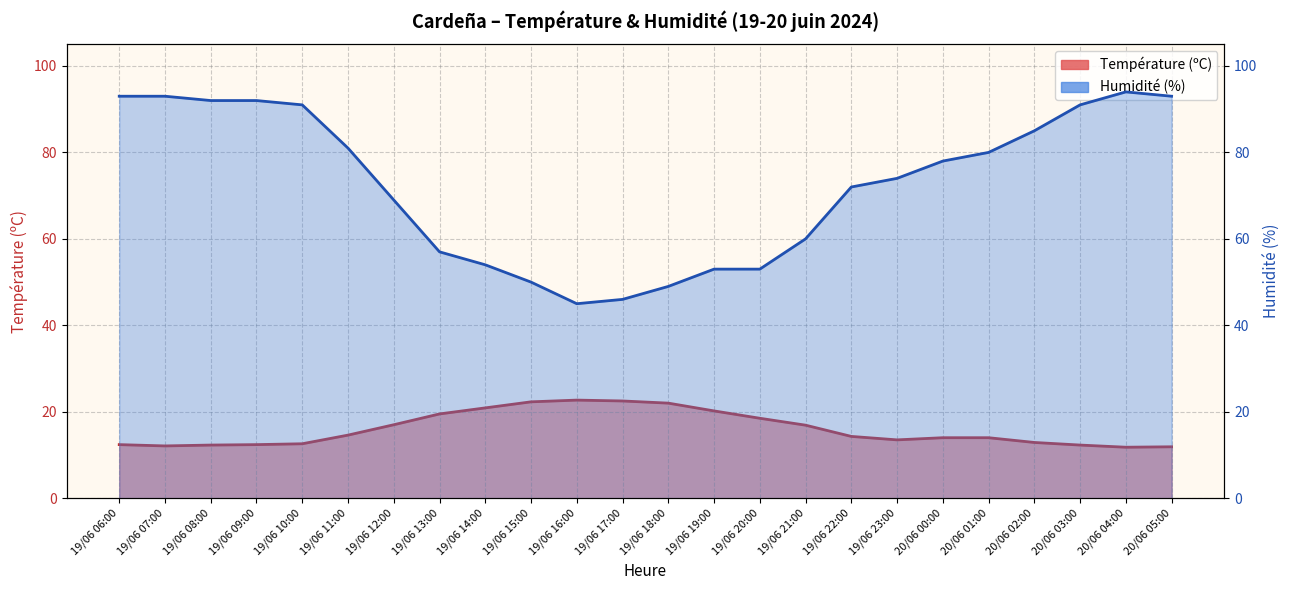

True or false: Température (ºC) and Humidité (%) intersect in this chart.

False